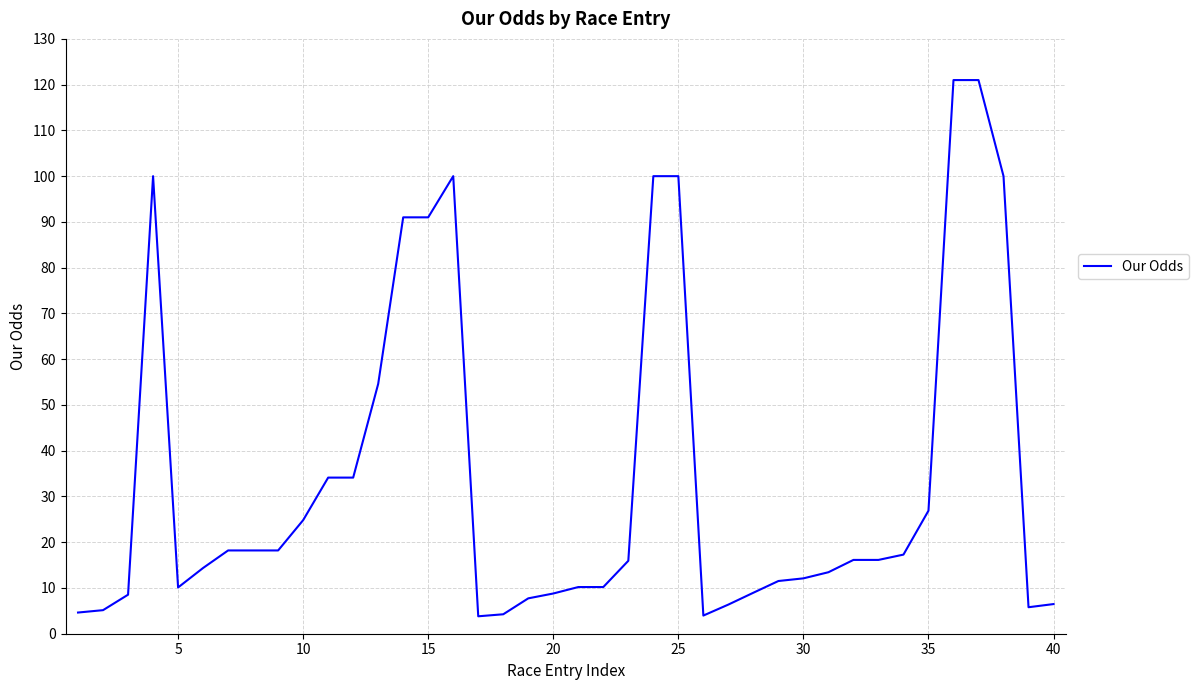

What is the minimum value shown in the chart?

3.8